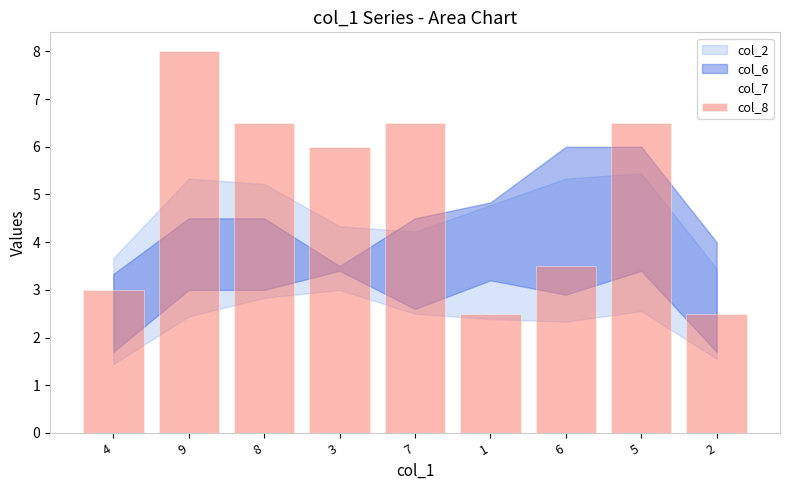

Where is col_7 nearest to the value 4?

7